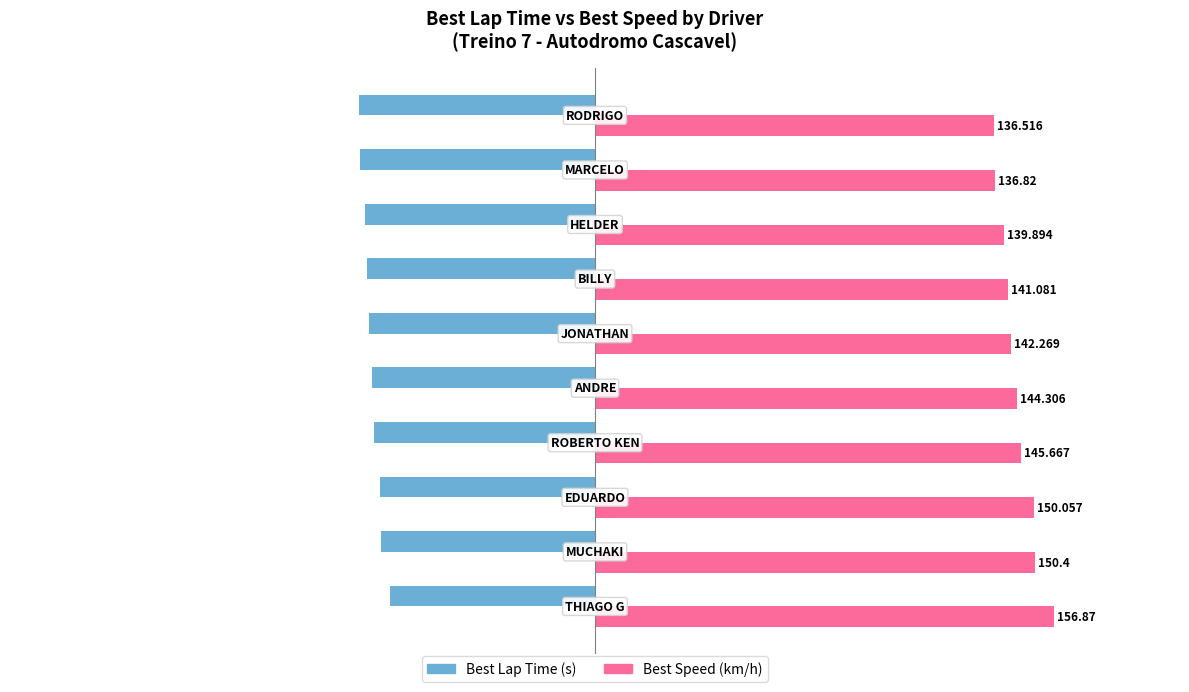

Rank the series by their maximum value, from highest to lowest.

Best Speed (km/h), Best Lap Time (s)